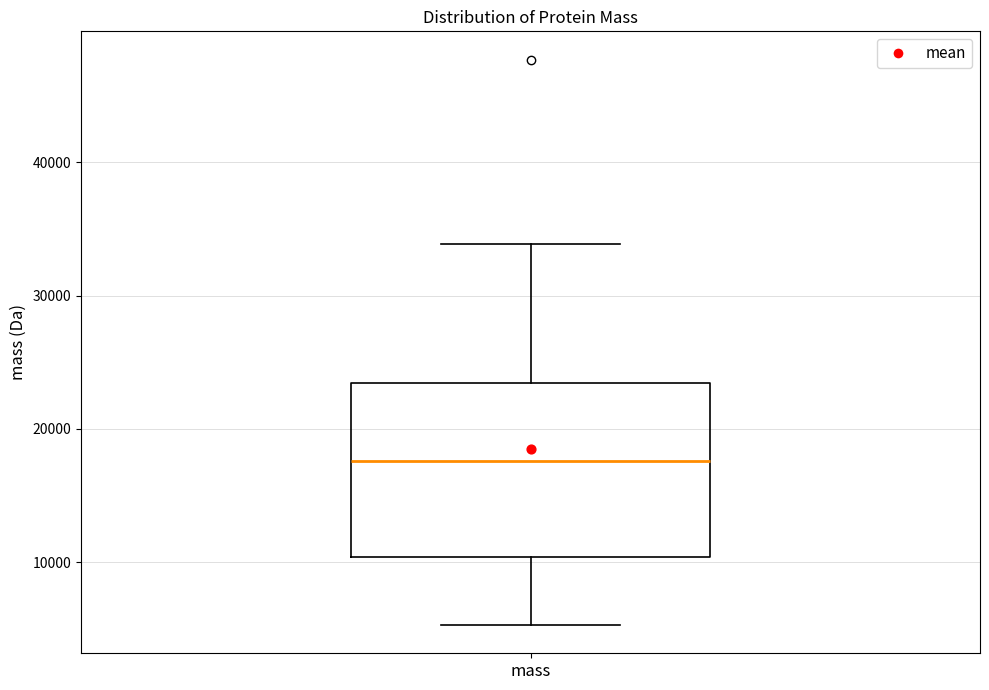

Read this box plot against the y-axis: the position of the median line, the range covered by the box, and the ends of both whiskers. The values are not printed on the chart, so give them approximately, as read against the axis.

median 18000, box 10000 to 23000, whiskers 5000 to 34000